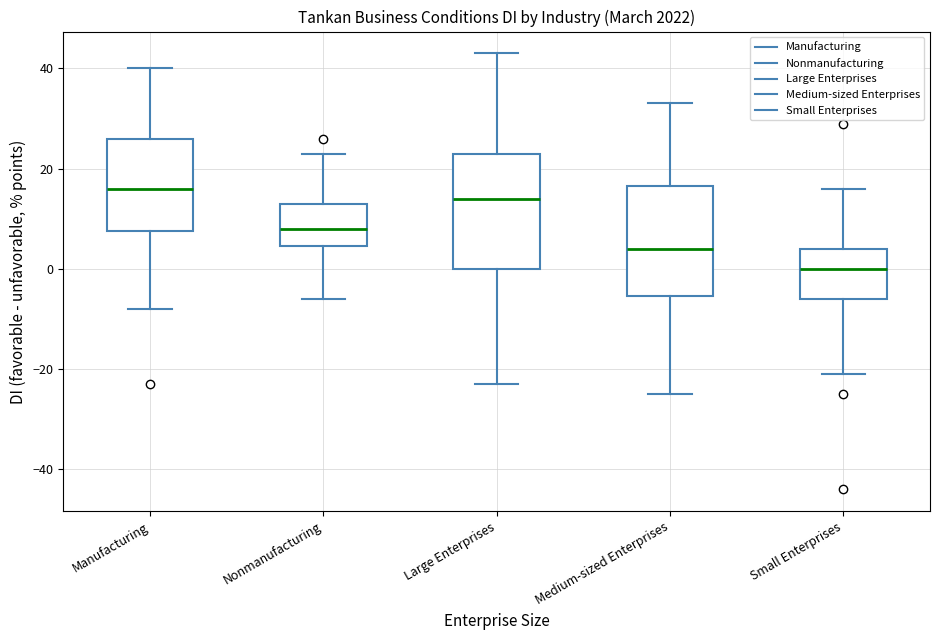

Which box's median line is the highest?

Manufacturing